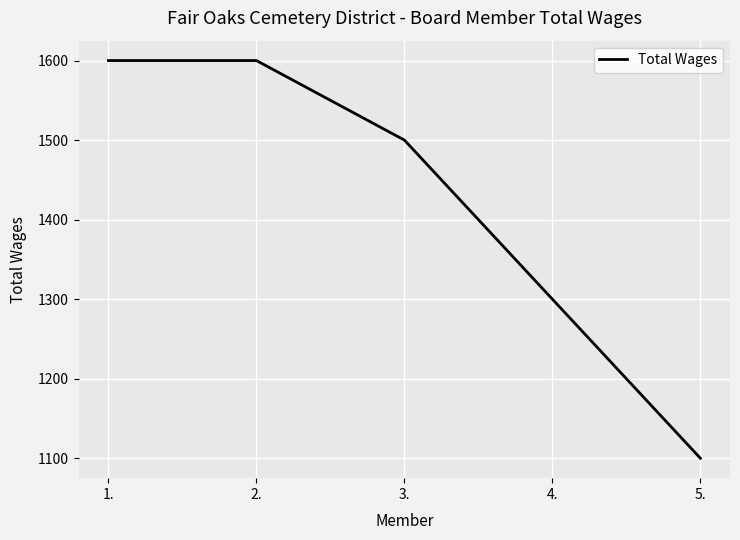

What is the change in value from 1. to 5.?

-500